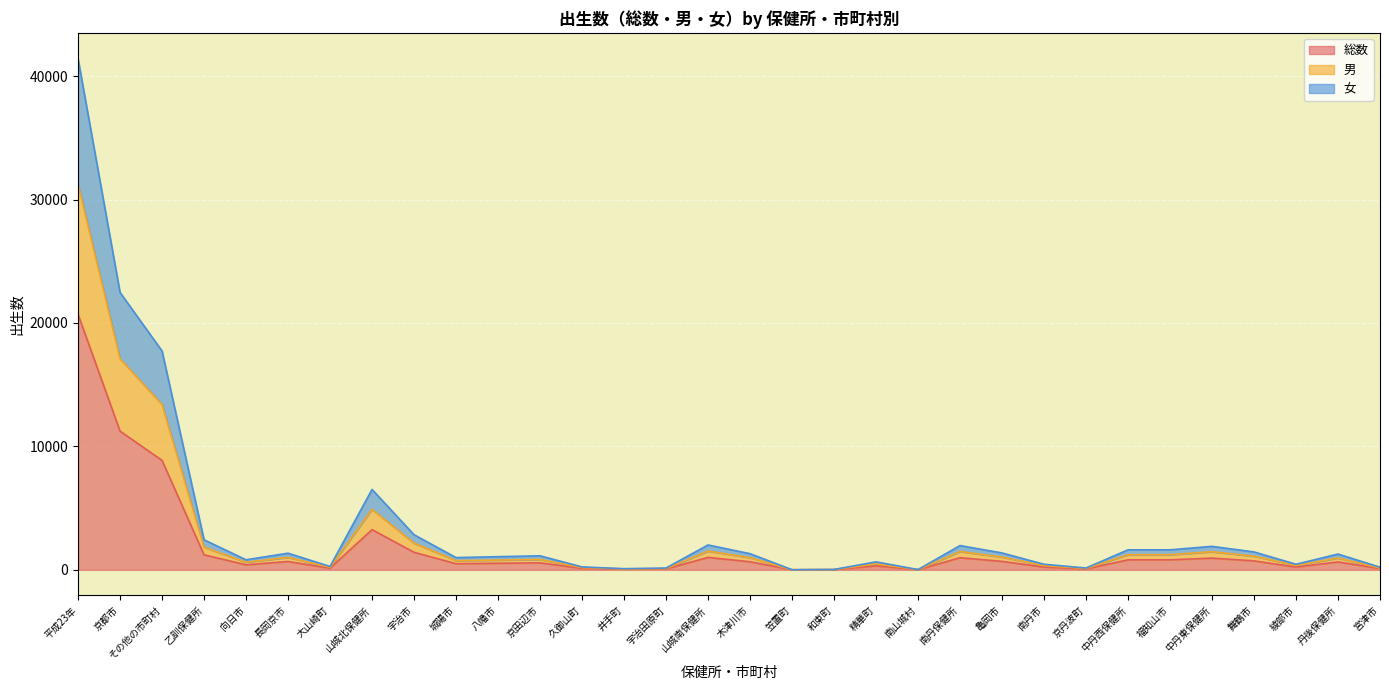

What is the difference between the maximum and minimum values in the 男 series?

31235